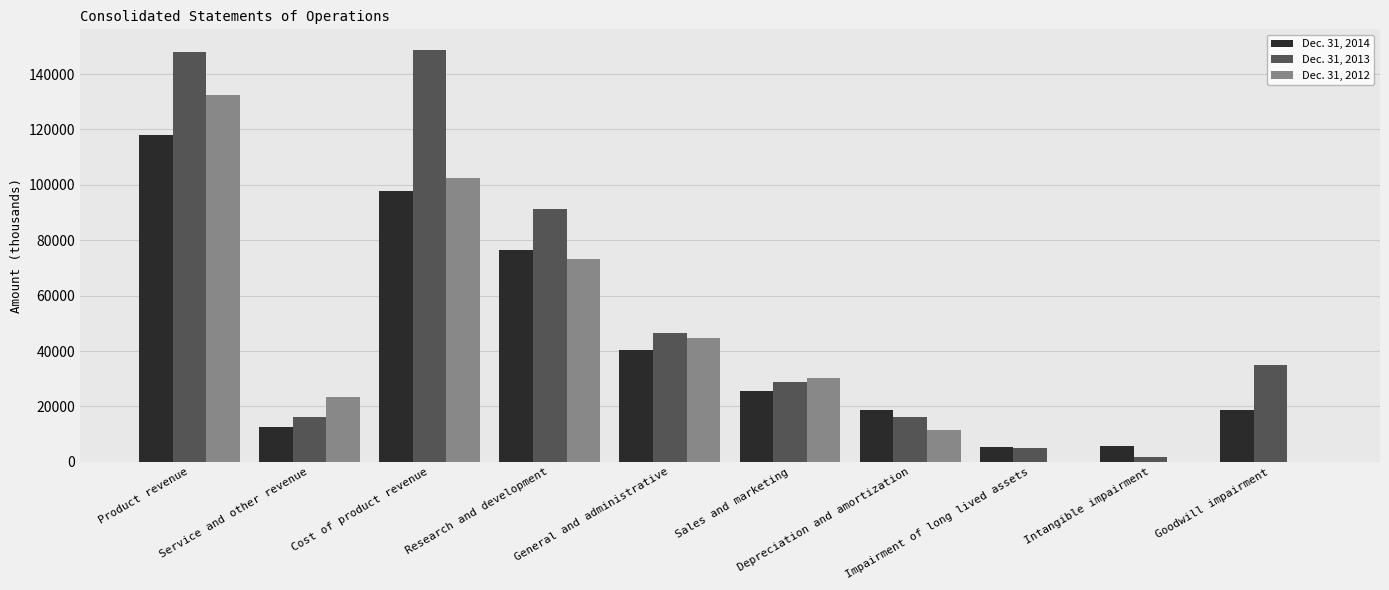

Are the bars grouped side by side (vs. stacked)?

Yes